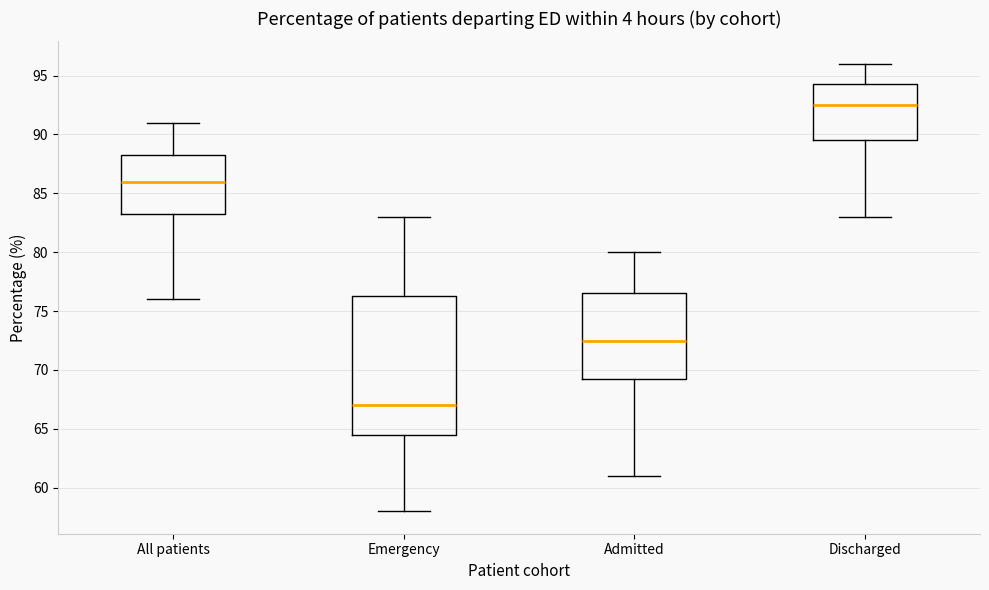

Which box's median line is the lowest?

Emergency